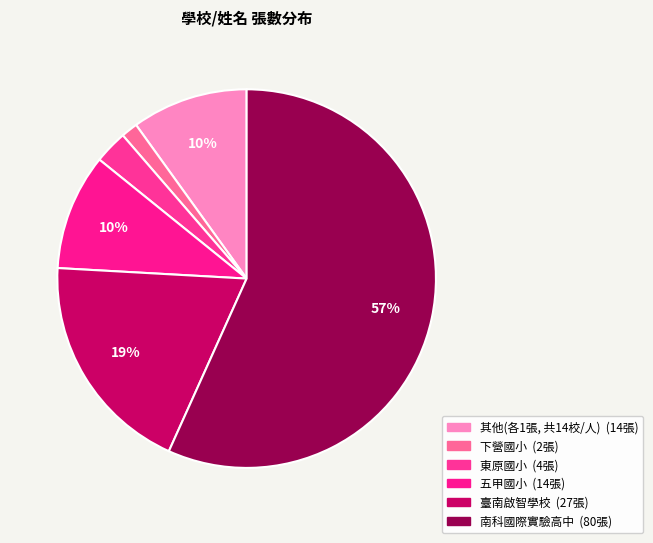

How many slices are in this pie chart?

6